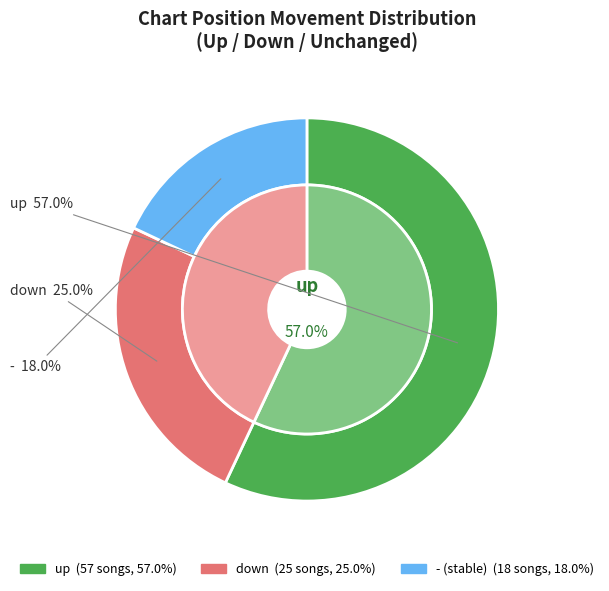

How many segments does this pie chart have?

3